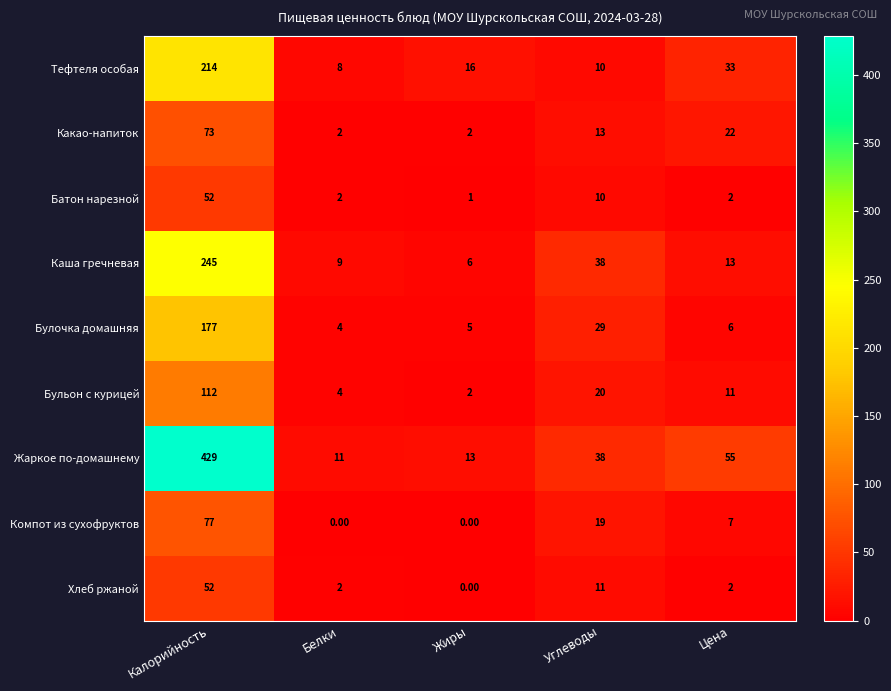

What is the difference between the maximum and second lowest values in the Хлеб ржаной series?

50